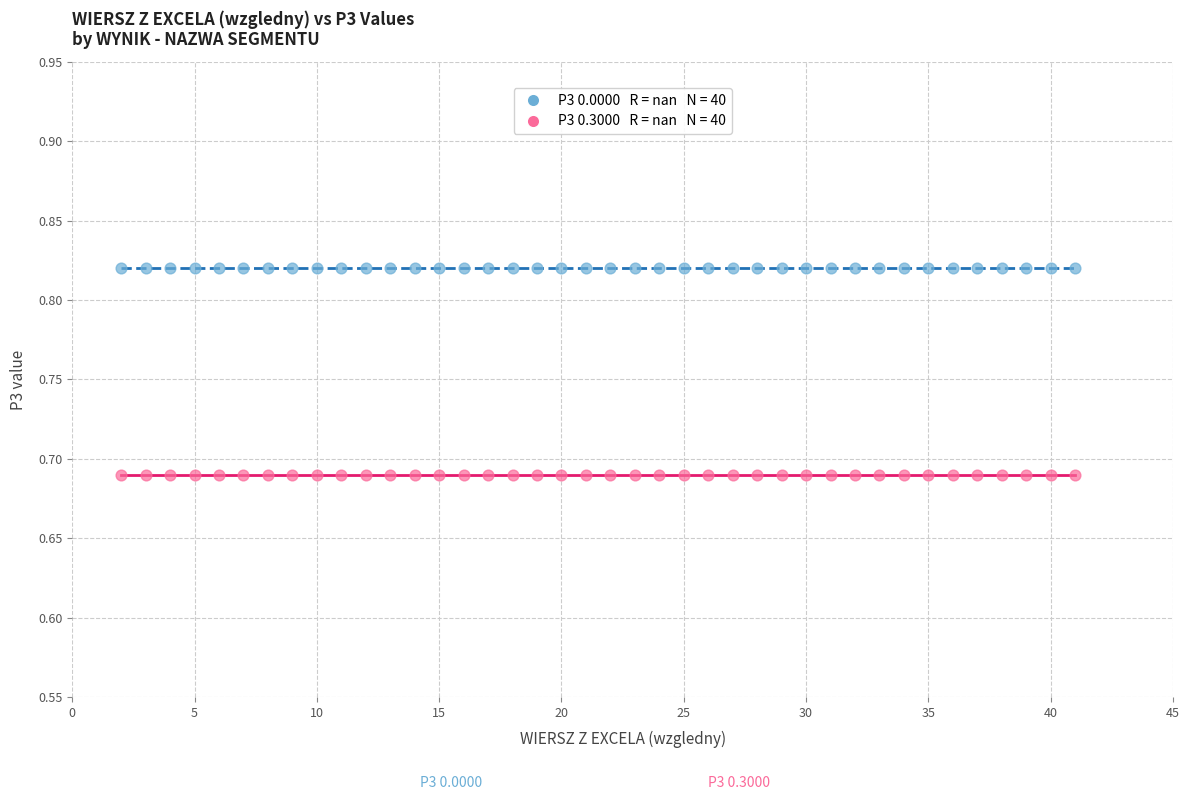

Count the number of points in this scatter plot.

80